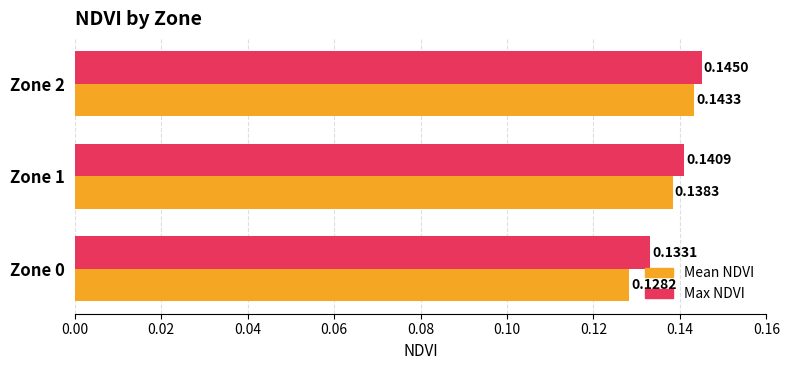

What is the total value across all series at Zone 0?

0.3